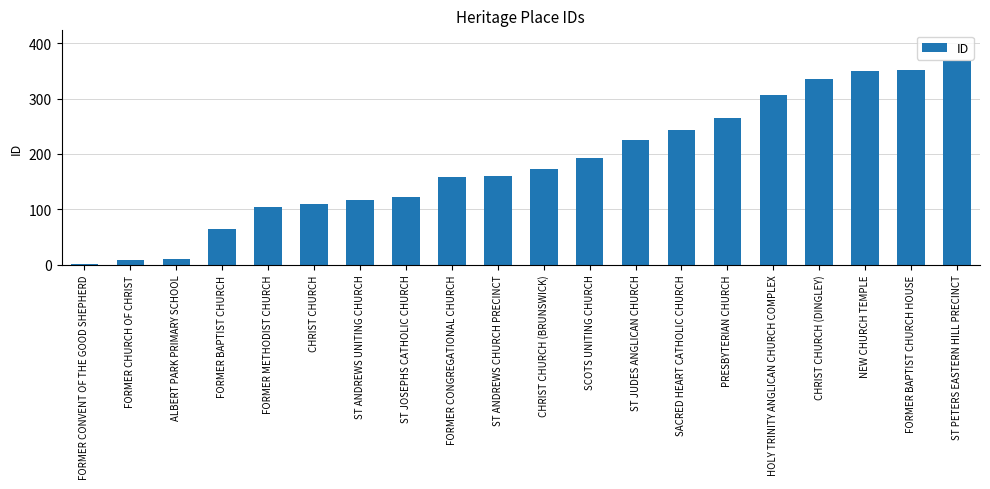

What is the change in value from CHRIST CHURCH (BRUNSWICK) to HOLY TRINITY ANGLICAN CHURCH COMPLEX?

+134